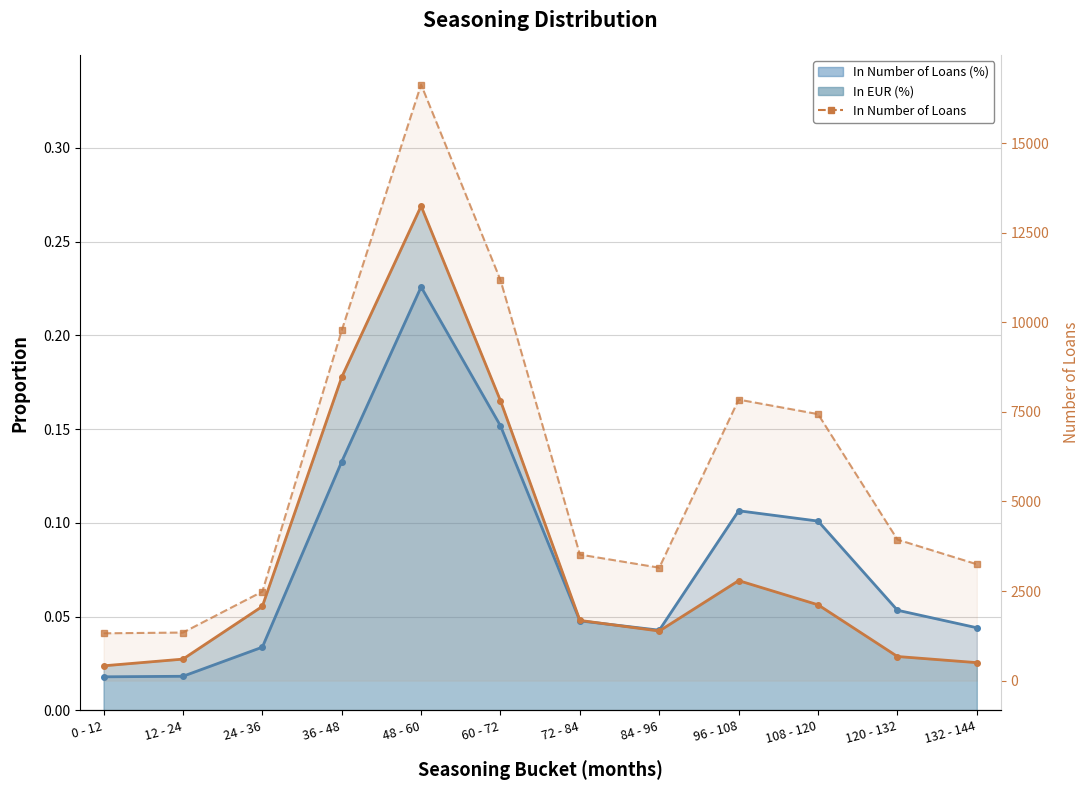

True or false: In EUR (%) and In Number of Loans cross at least once.

False